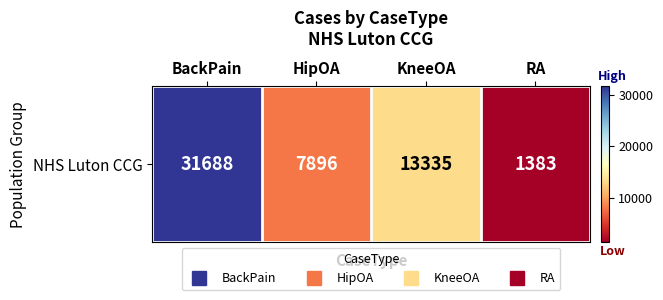

What is the difference between the values at RA and BackPain?

30305